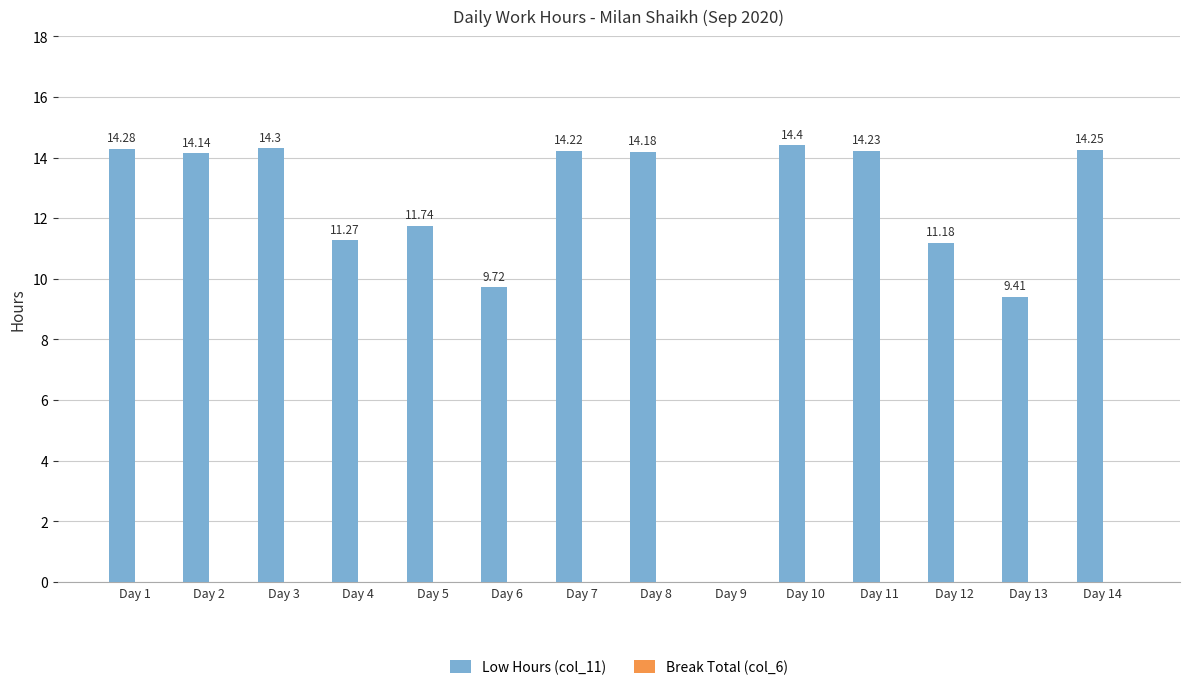

What is the sum of the values at Day 6 and Day 13?

19.1